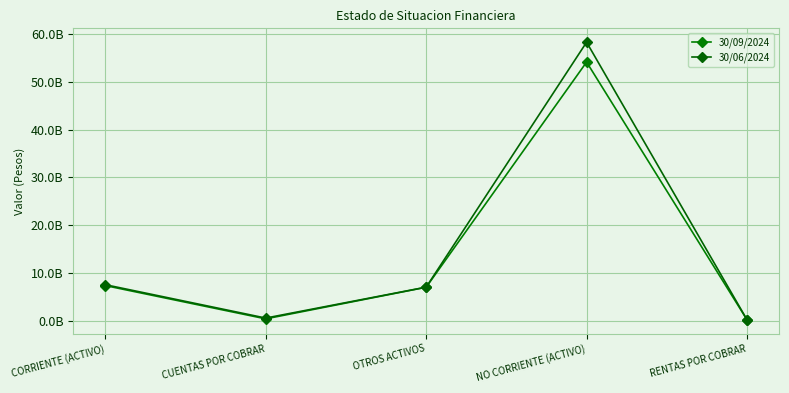

Read the 30/09/2024 value at NO CORRIENTE (ACTIVO).

54141008734